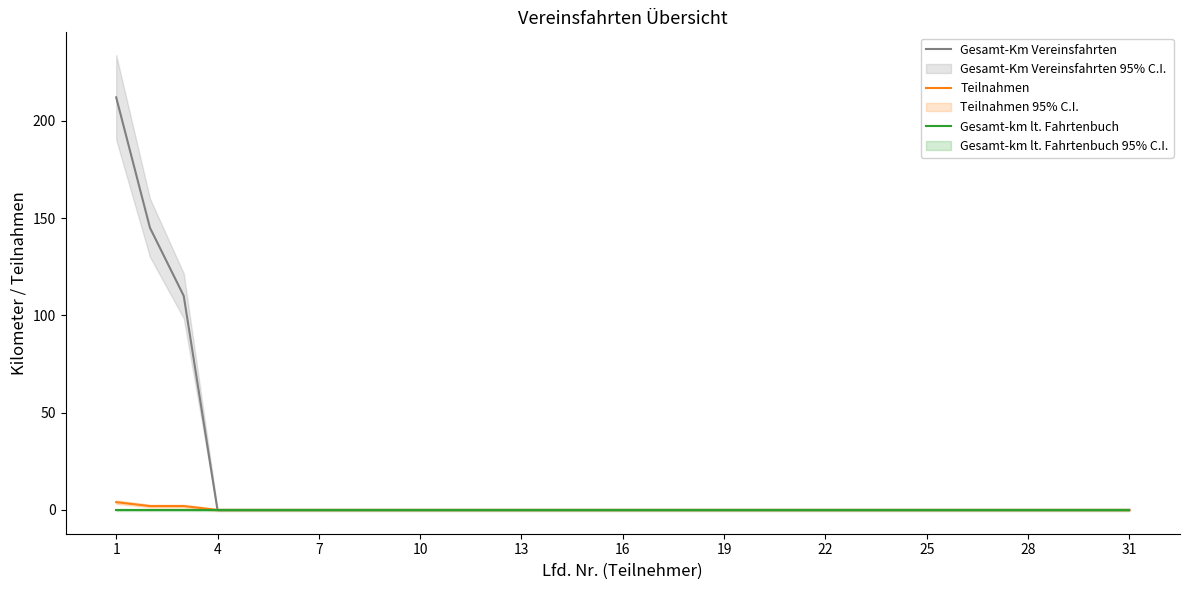

Which series has the widest spread of values?

Gesamt-Km Vereinsfahrten